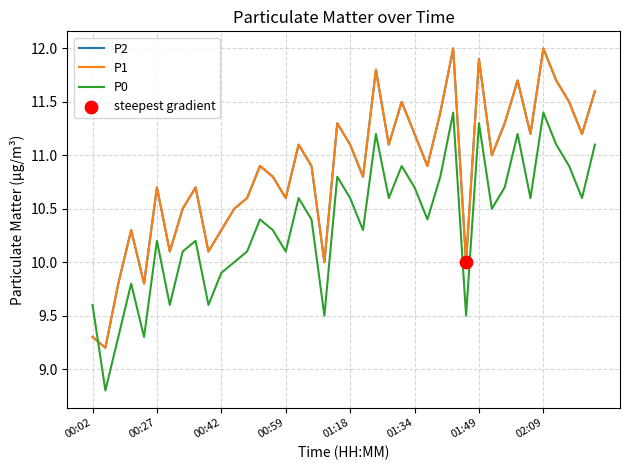

Does the chart have visible grid lines?

Yes